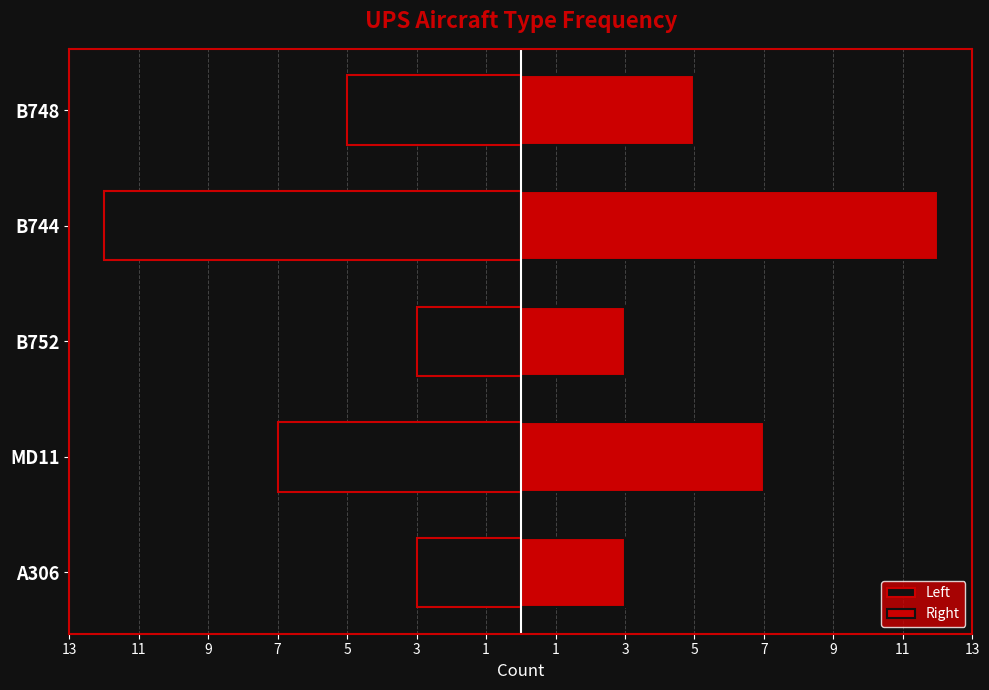

Reading left to right, transcribe all the data shown in this chart.

Left: -3	-7	-3	-12	-5
Right: 3	7	3	12	5